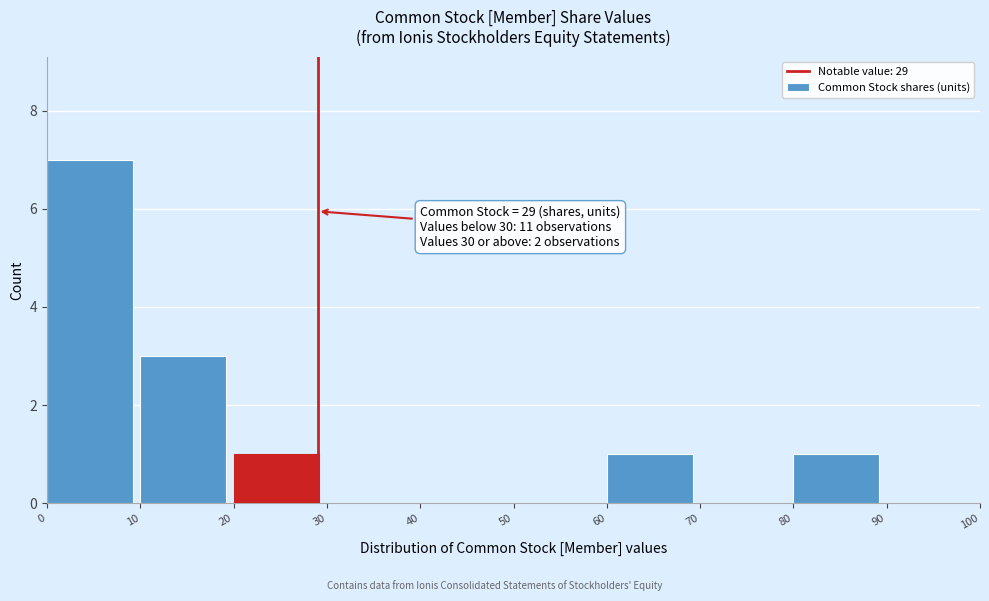

Which range on the x-axis has the tallest bar?

0 to 10